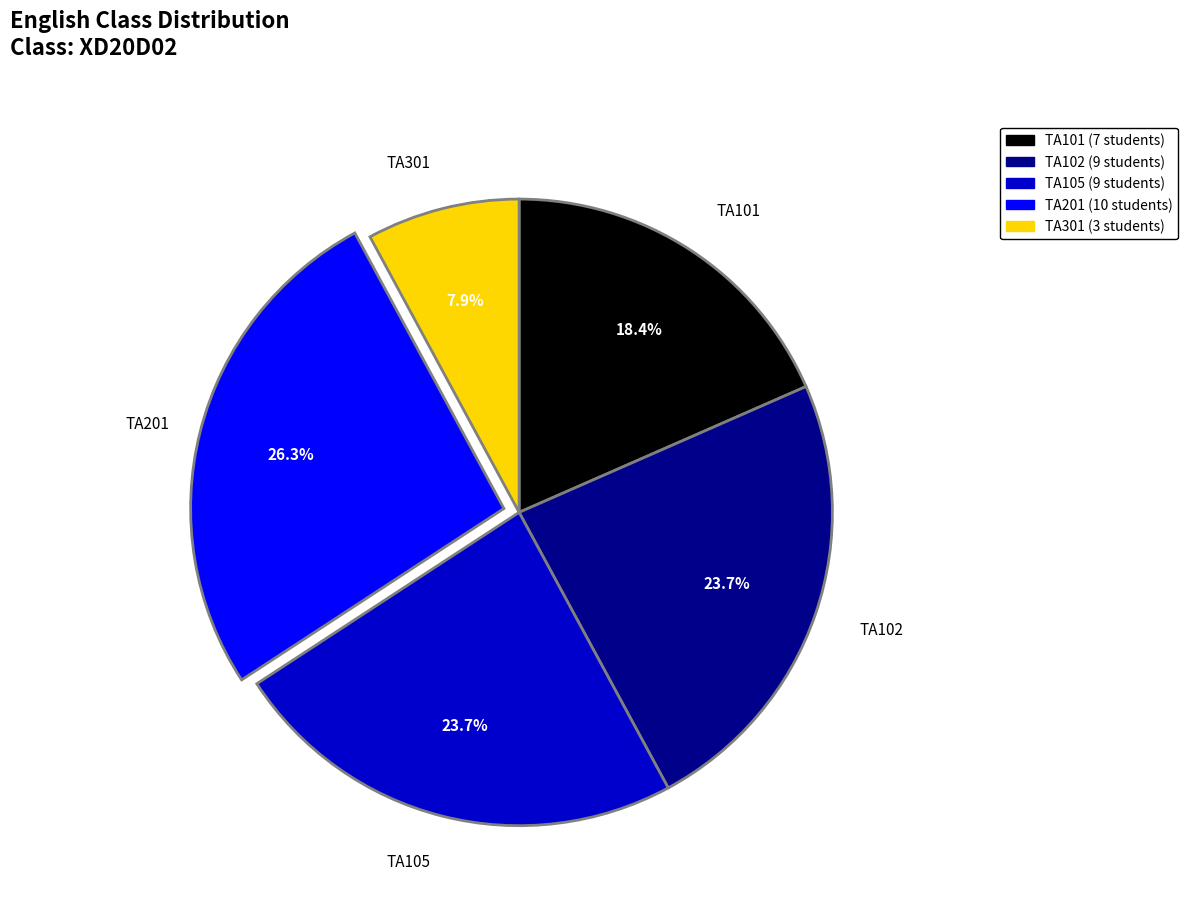

Is there any slice that represents more than half of the pie?

No